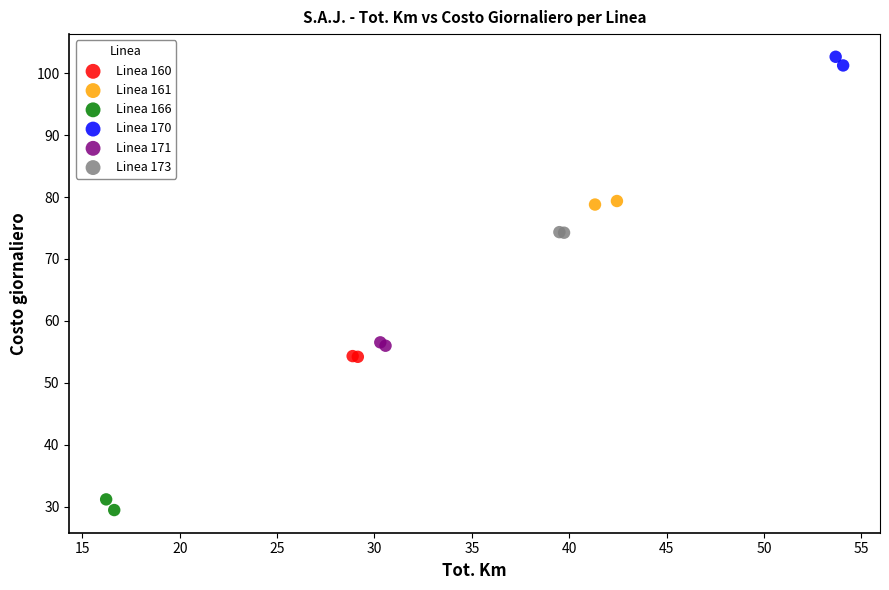

Which series contains the highest Y value?

Linea 170